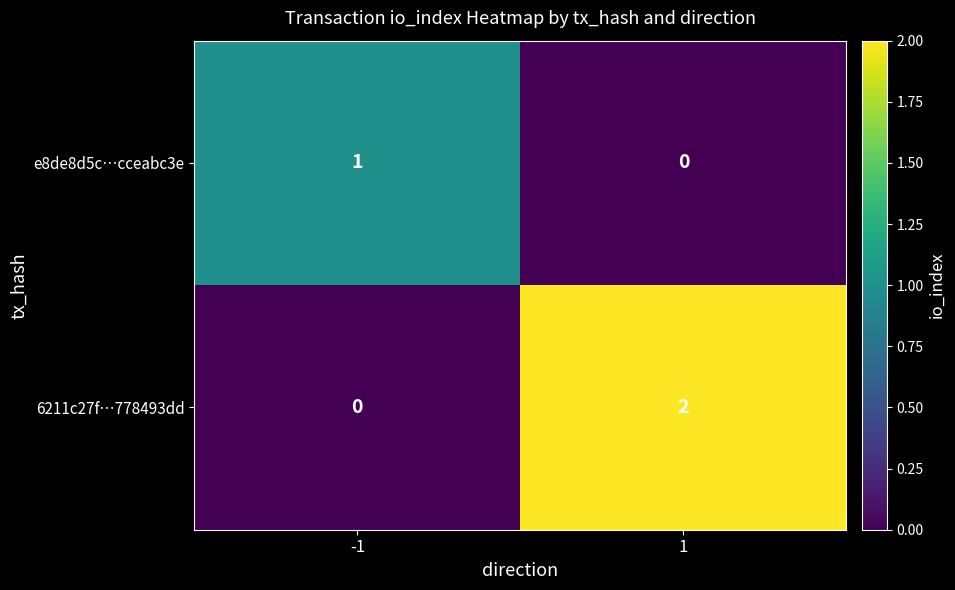

How many categories are shown in the chart?

2